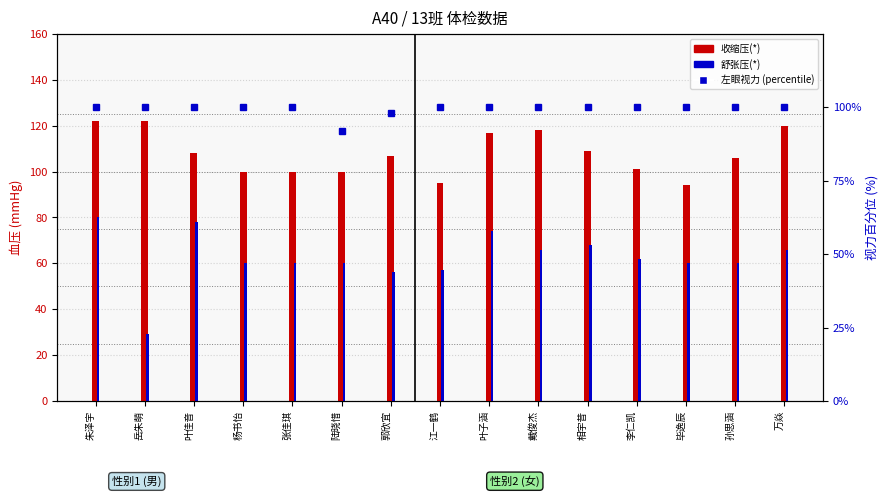

How many data points in 左眼视力(%)  are less than 100?

2